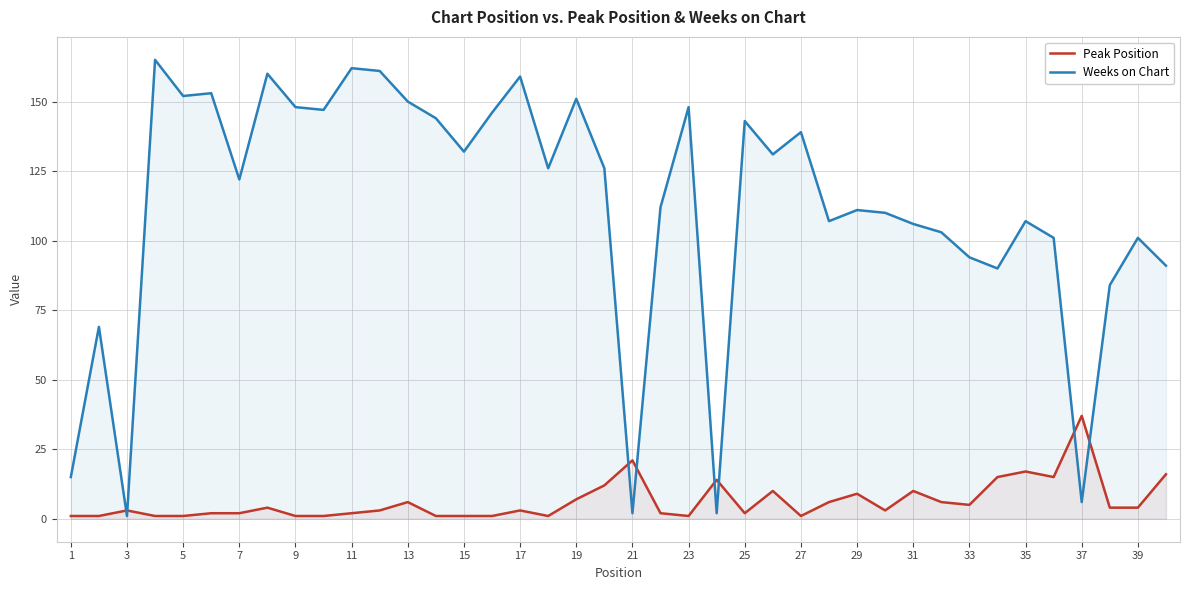

Is the value of Weeks on Chart at 35 greater than the value of Peak Position at 21?

Yes